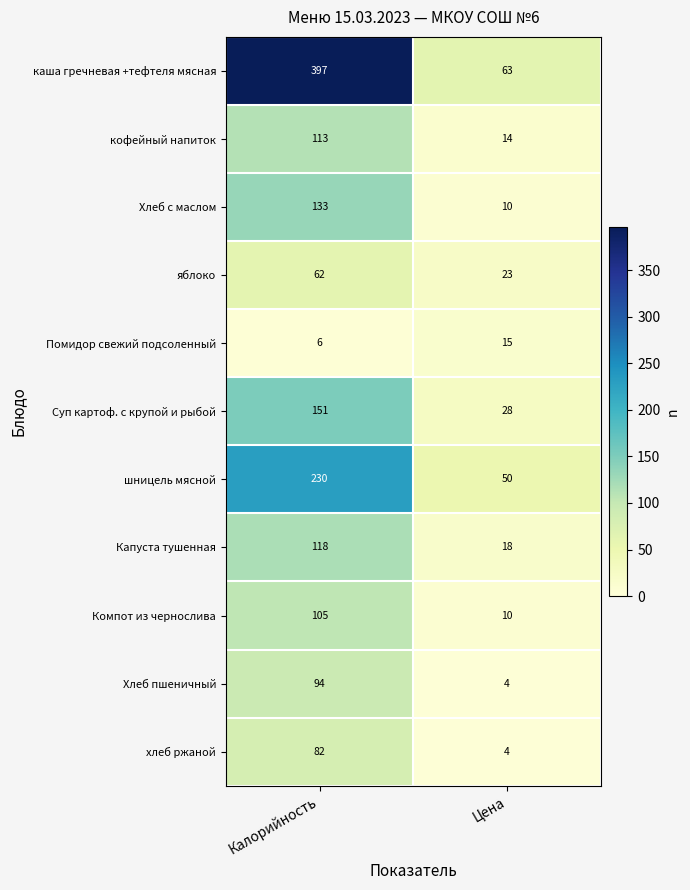

Which series has the largest total across all categories?

каша гречневая +тефтеля мясная